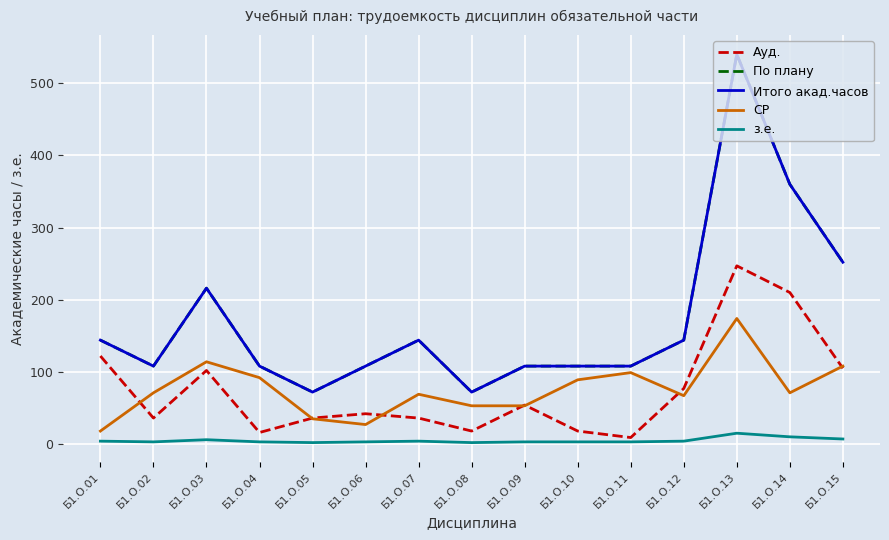

Is this an area chart (filled region under the line)?

No